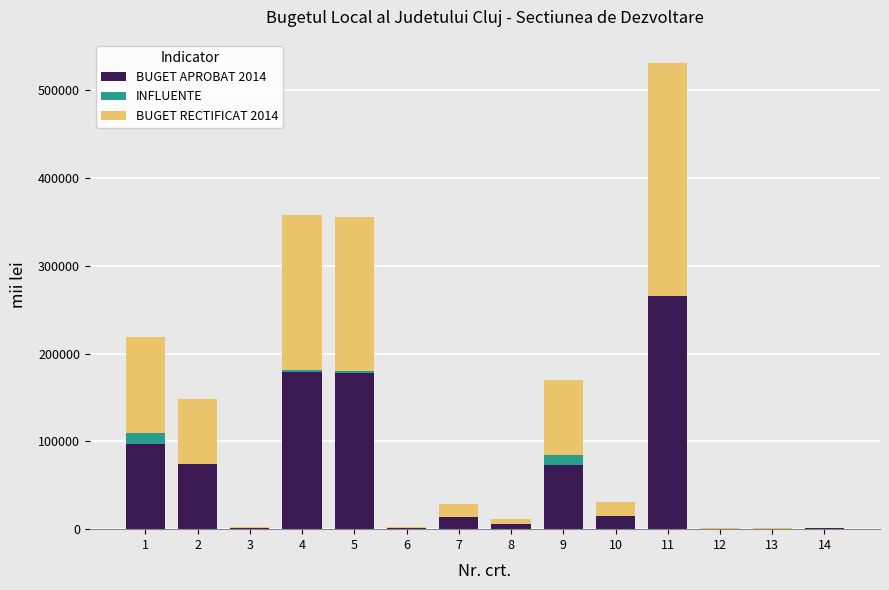

At which category is the sum across all series the highest?

11